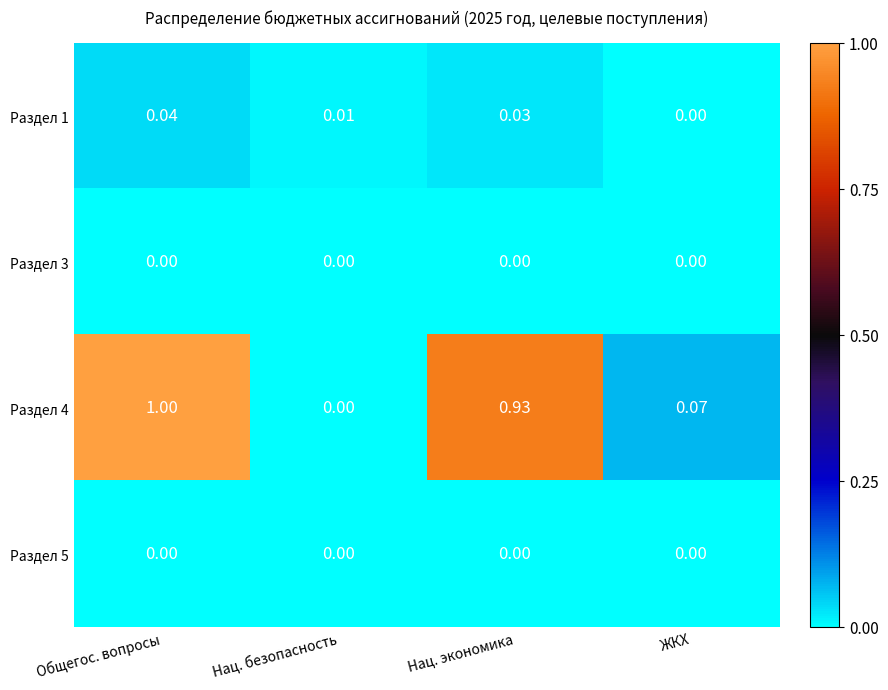

Where is Раздел 1 nearest to the value 0?

ЖКХ